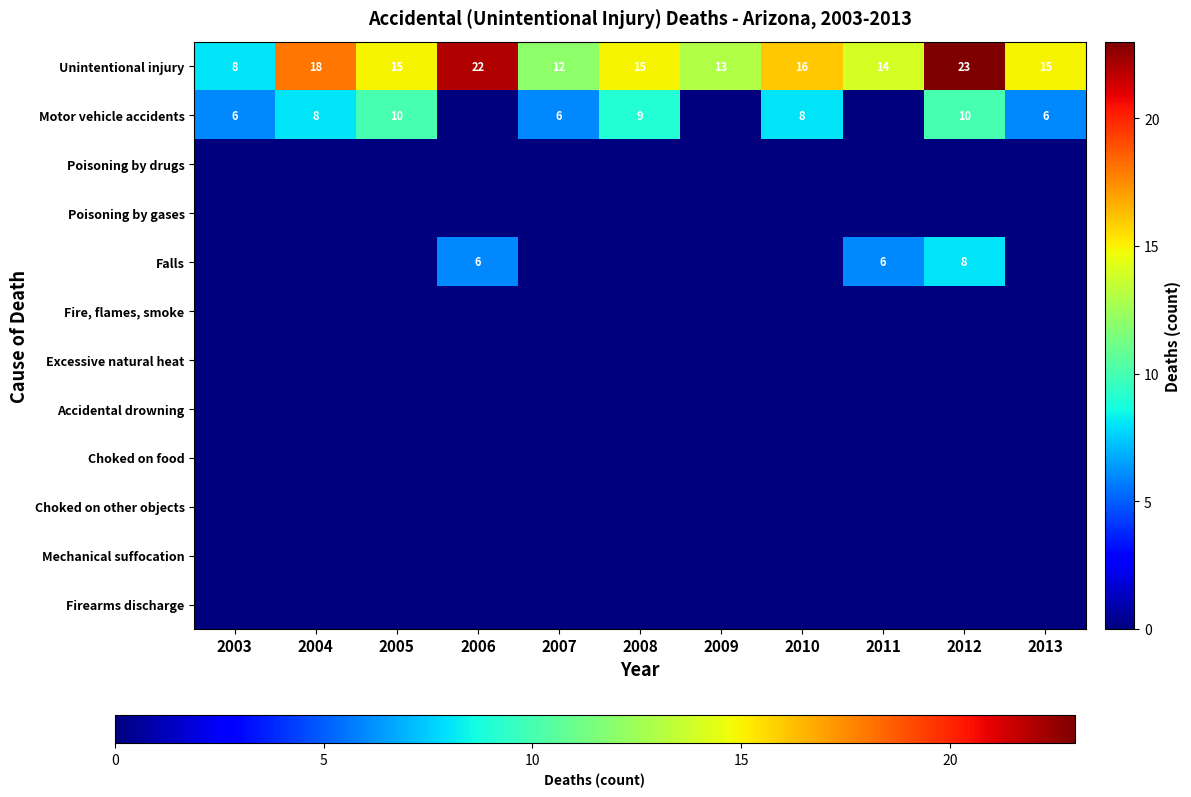

What is the spread (max minus min) of values at 2004?

18